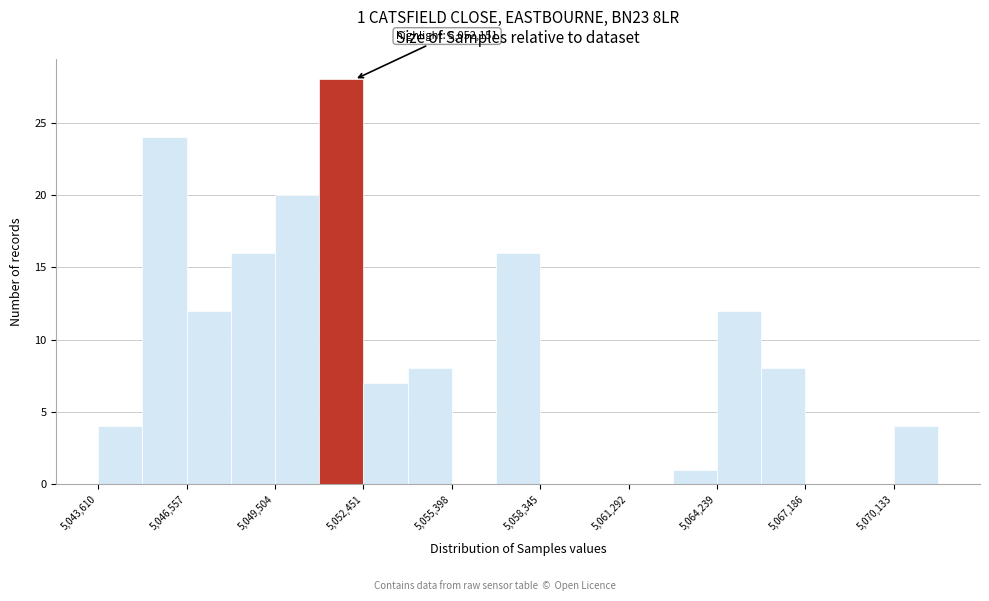

Around what value on the x-axis is the tallest bar? Give the approximate position of its centre, as read against the axis.

5051500